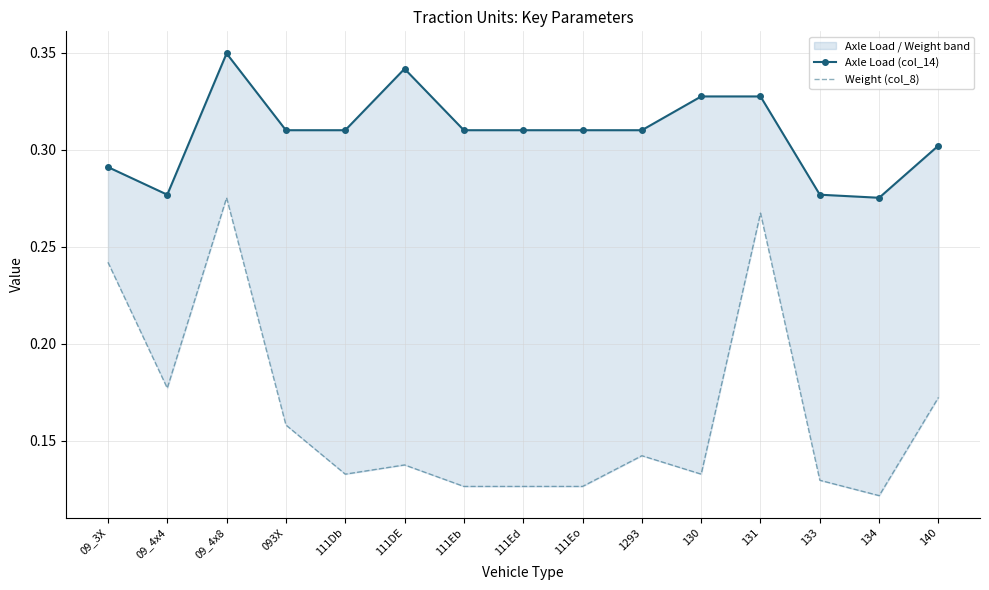

How many distinct data groups are displayed?

2